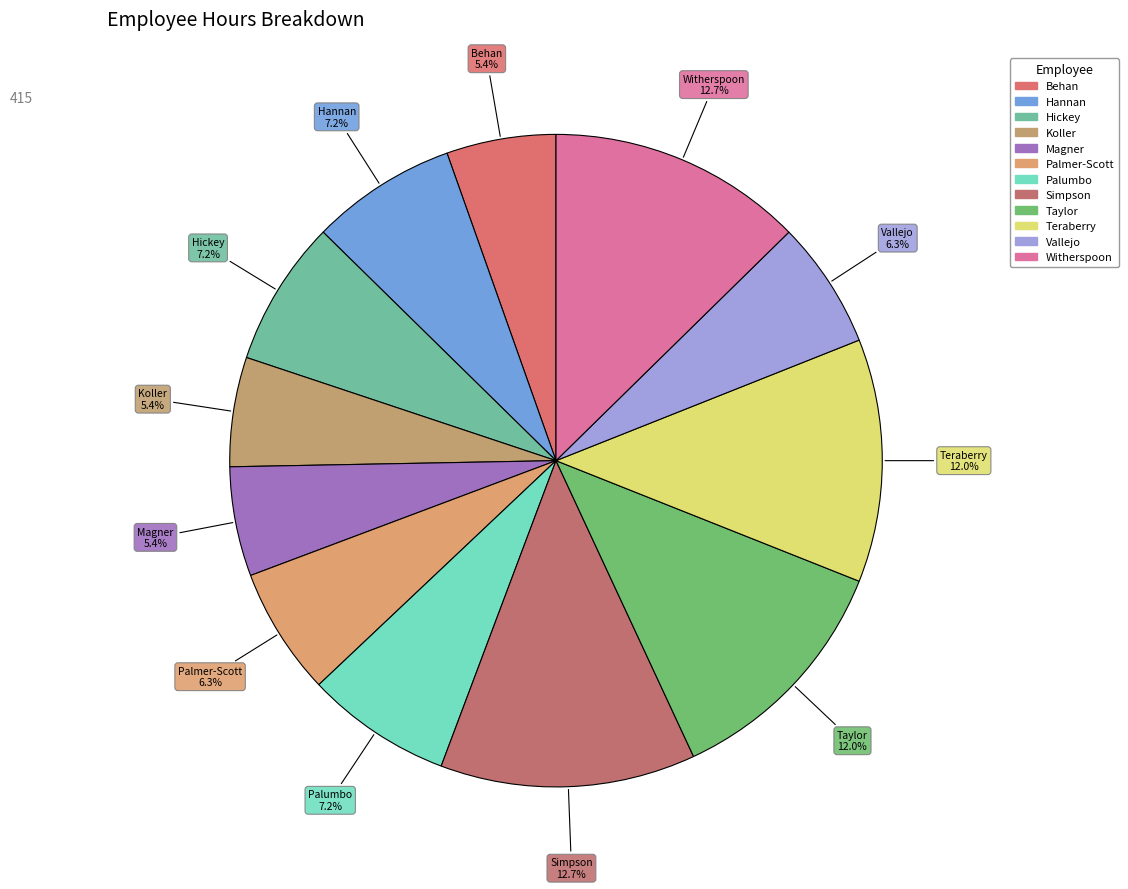

Count the number of slices in the pie.

12